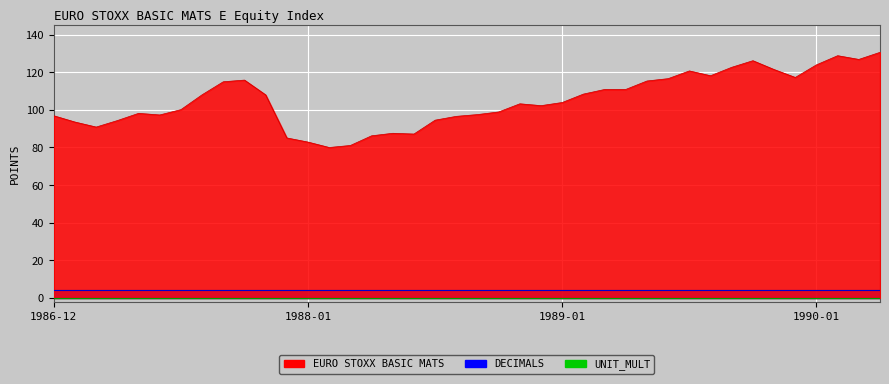

What is the value of the EURO STOXX BASIC MATS point at the 33rd from the left?

122.6